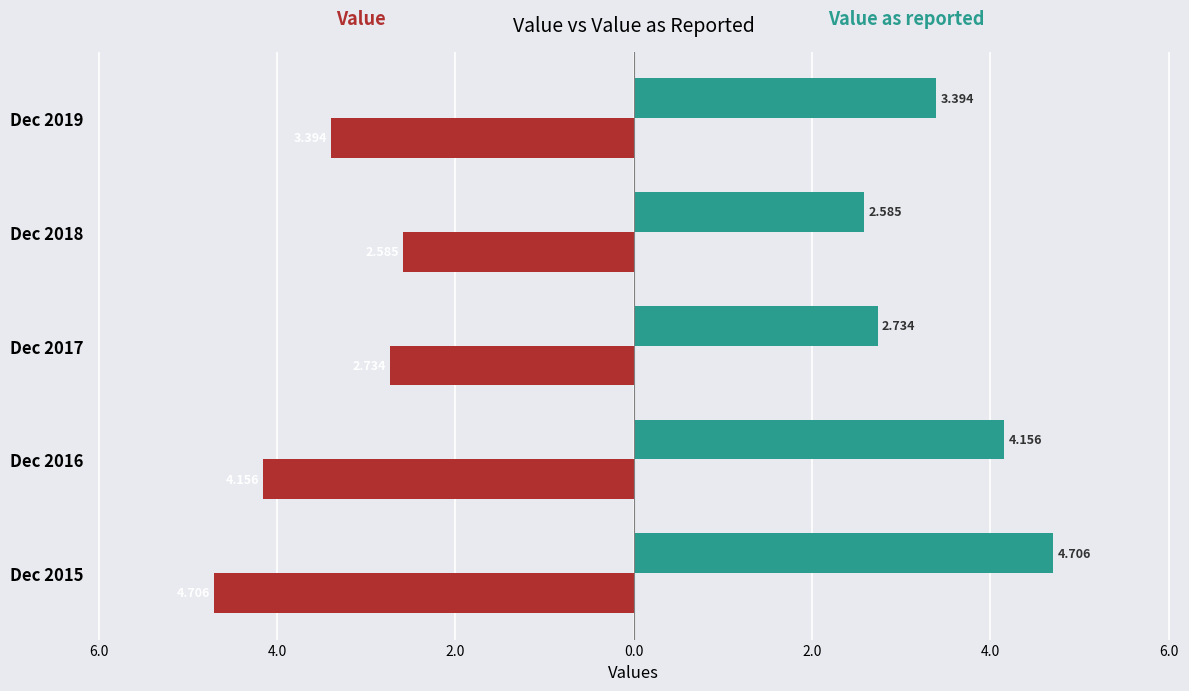

Count the number of data series in this chart.

2